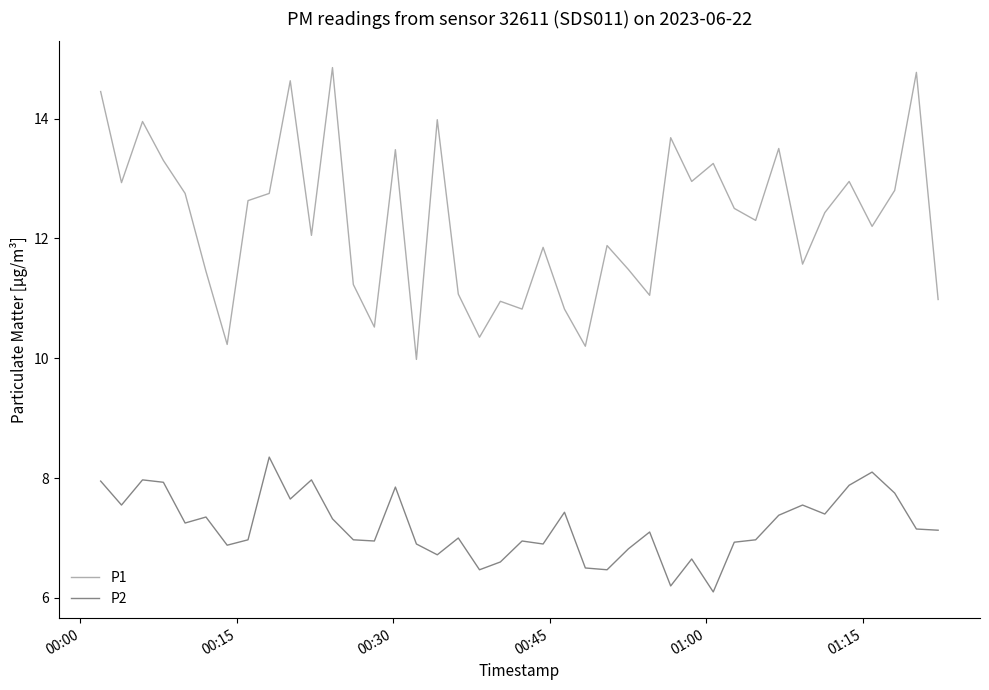

Which series has the widest spread of values?

P1